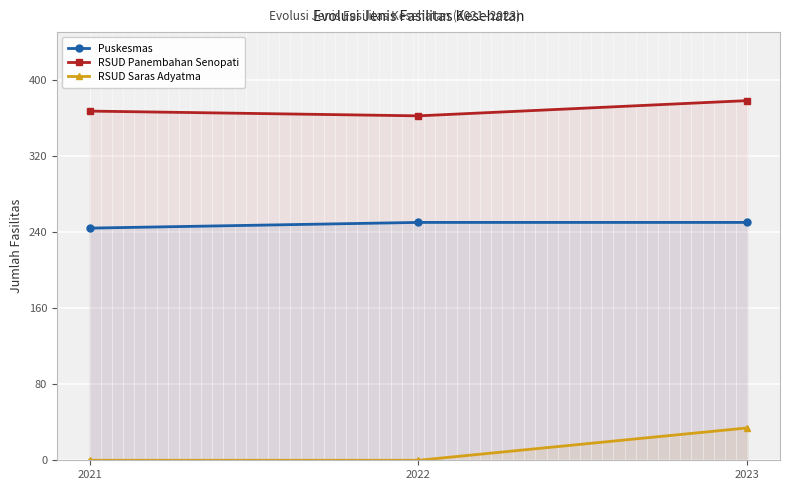

What is the difference between the maximum and minimum values in the RSUD Panembahan Senopati series?

16